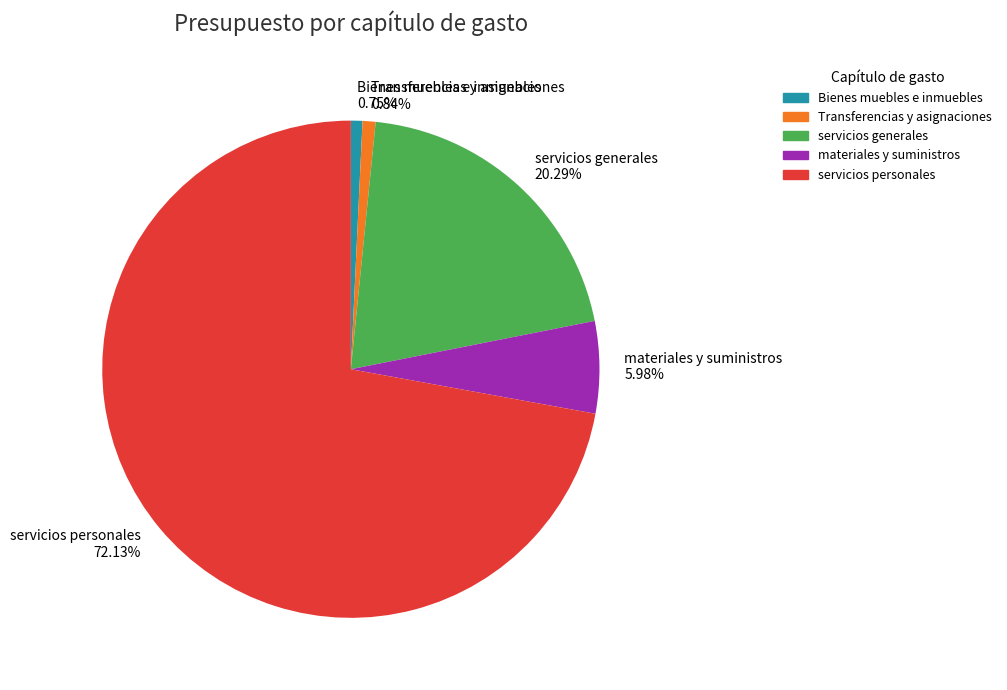

To the nearest percent, what portion does servicios personales represent?

72%